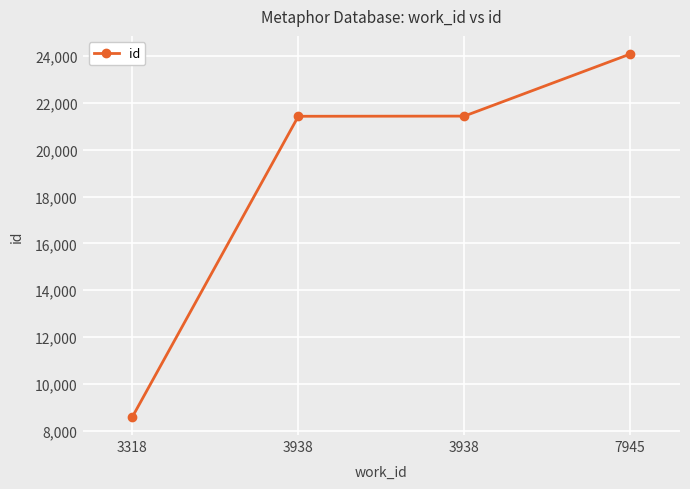

Between 3938 and 3318, which is larger?

3938